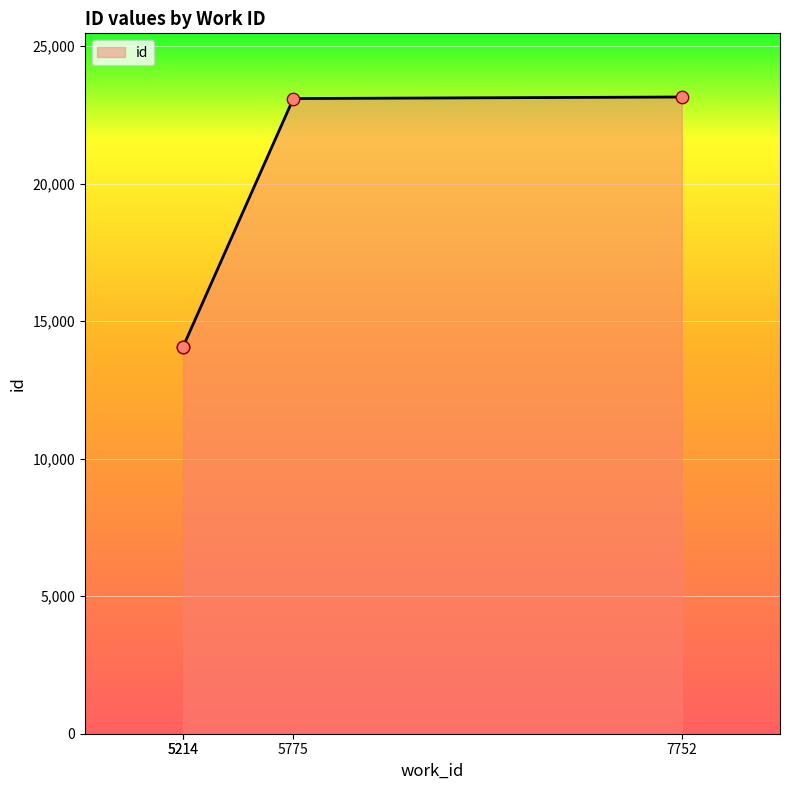

What is the ratio of the value at 7752 to the value at 5214?

1.6